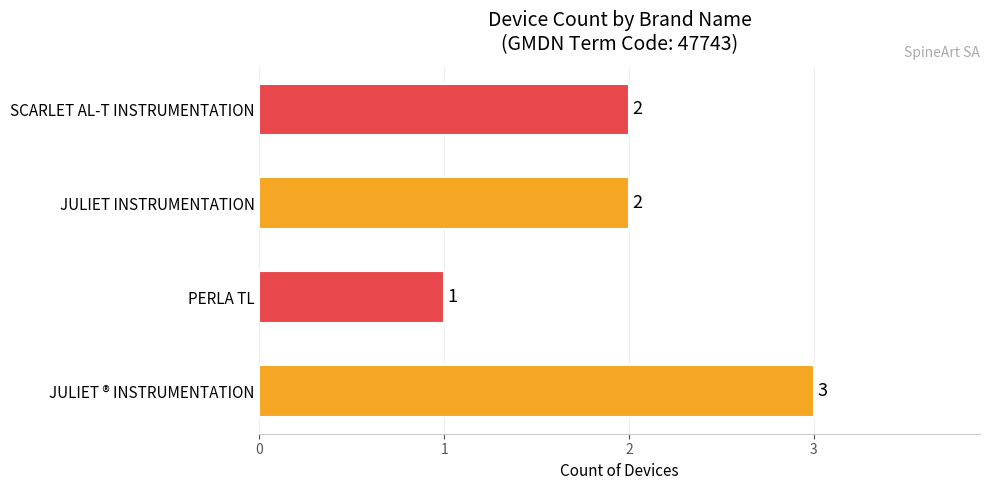

Does the chart contain stacked bars?

No